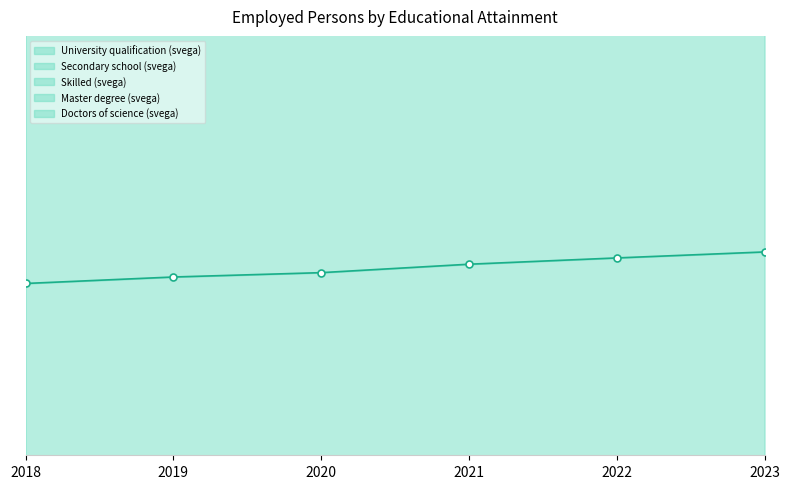

Reading left to right, extract all data points from this chart.

University qualification (svega): 53255	55262	56610	59225	61174	63030
Secondary school (svega): 103868	107940	110618	113048	118794	120184
Skilled (svega): 30813	29955	28905	27779	27892	27667
Master degree (svega): 2541	2610	2693	2850	2885	2992
Doctors of science (svega): 1366	1362	1363	1428	1514	1530